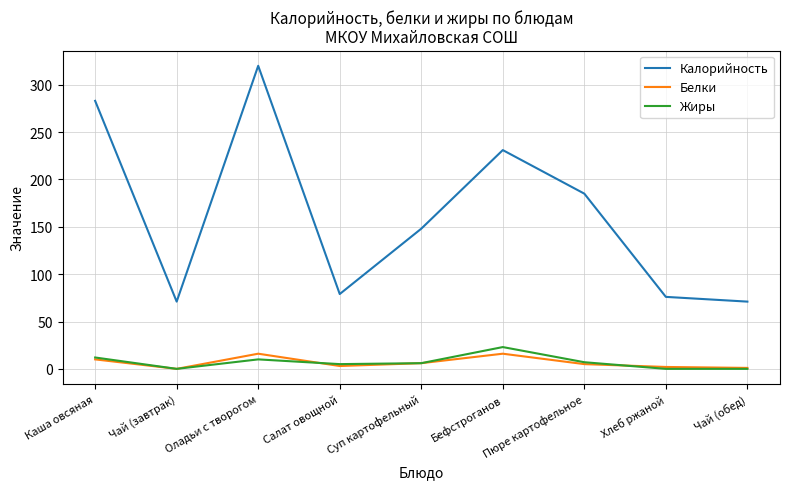

Read the Калорийность value at Салат овощной, to the nearest 10.

80